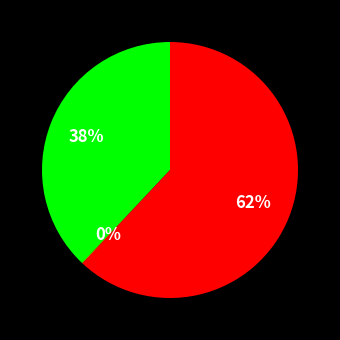

Is there any slice that represents more than half of the pie?

Yes